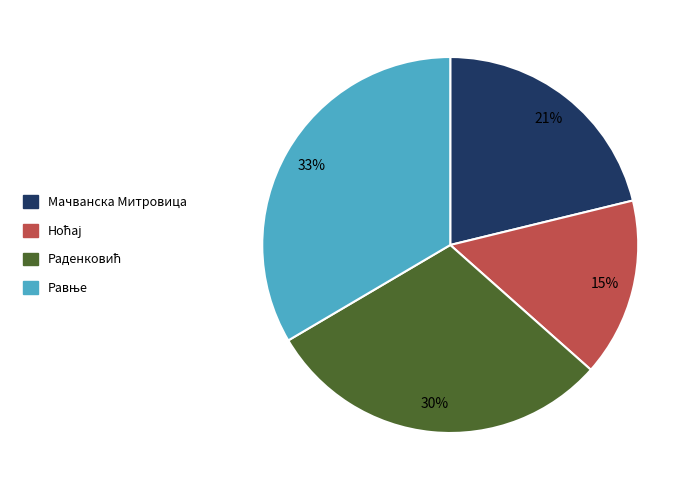

Is there a majority slice in this chart?

No